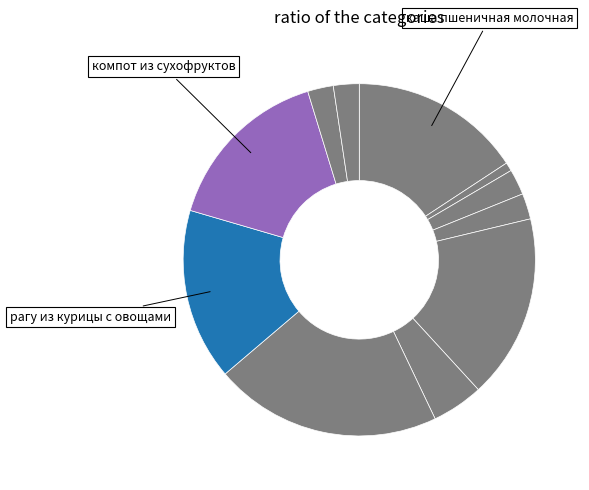

How many slices are in this pie chart?

11